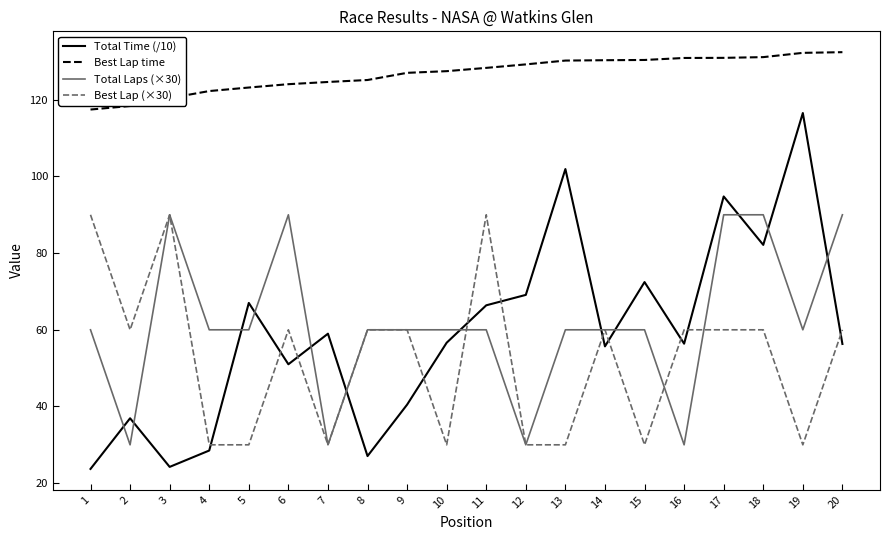

Between 6 and 19, which series saw the biggest shift?

Total Time (/10)